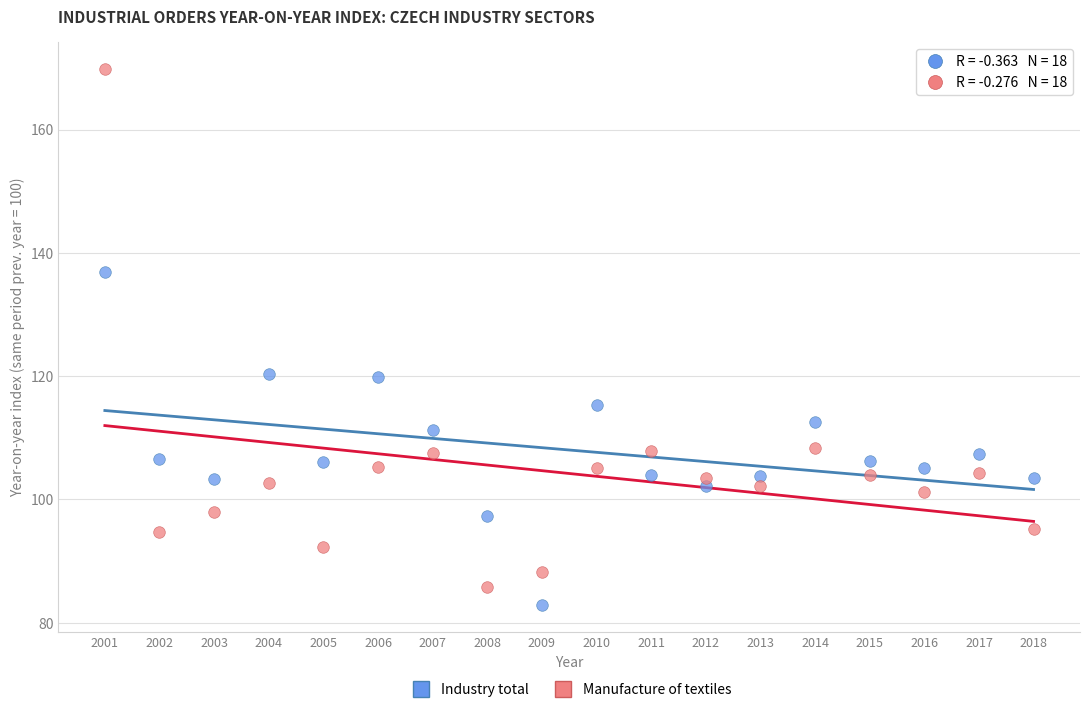

Which series has the largest Y range (max minus min)?

Manufacture of textiles